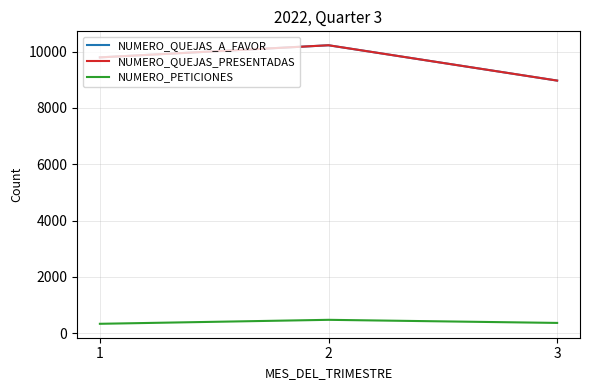

Is this an area chart (filled region under the line)?

No